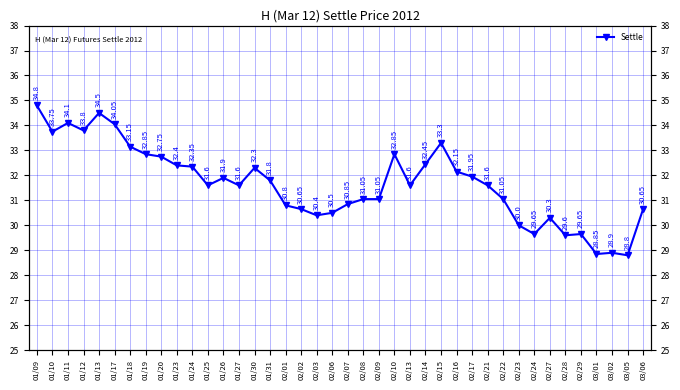

Which category has the highest value across all series?

01/09